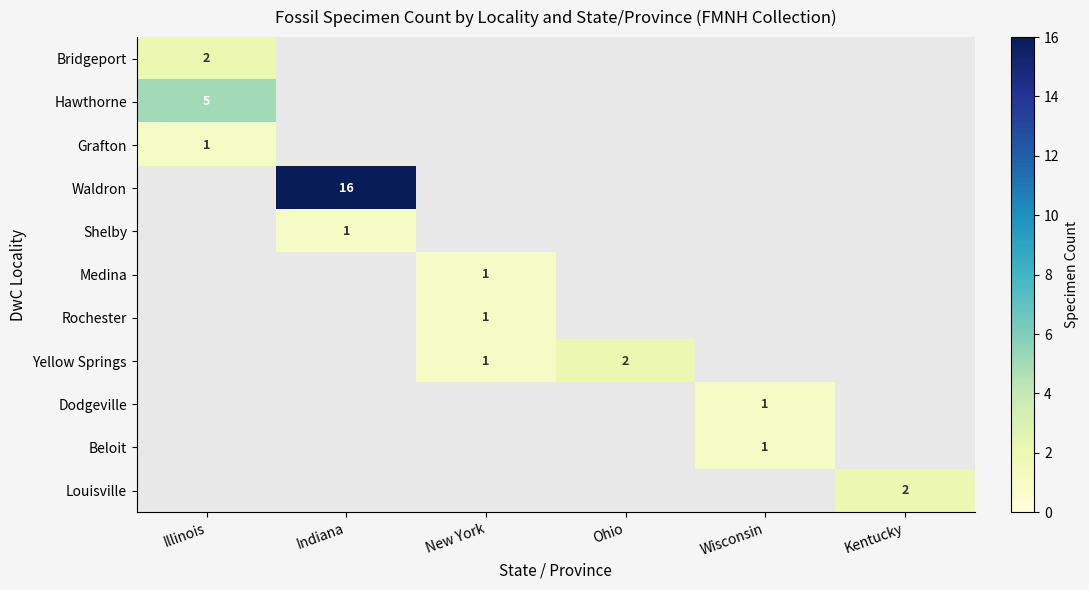

How many categories are shown in the chart?

6